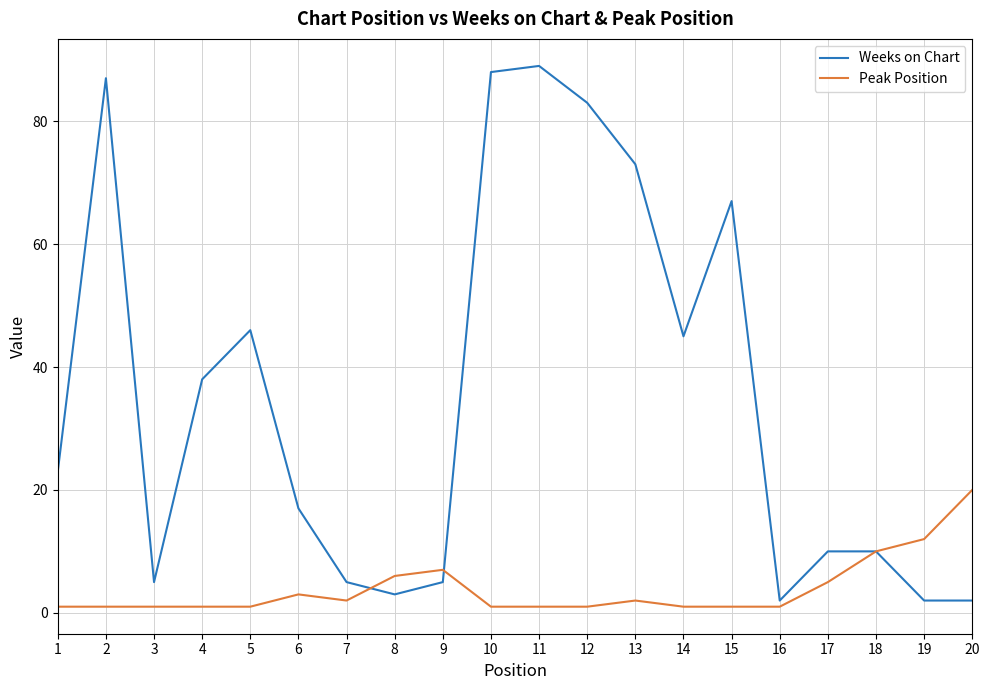

Reading left to right, transcribe all the data shown in this chart.

Weeks on Chart: 23	87	5	38	46	17	5	3	5	88	89	83	73	45	67	2	10	10	2	2
Peak Position: 1	1	1	1	1	3	2	6	7	1	1	1	2	1	1	1	5	10	12	20